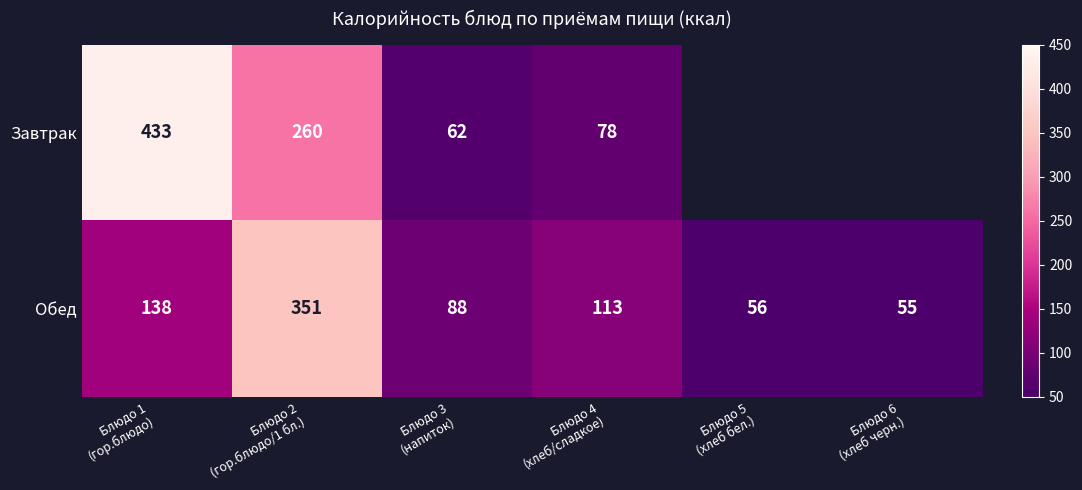

What is the maximum value for Обед?

351